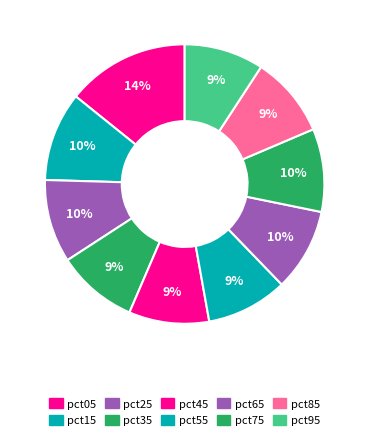

Do pct35 and pct95 together represent more than half of the pie?

No